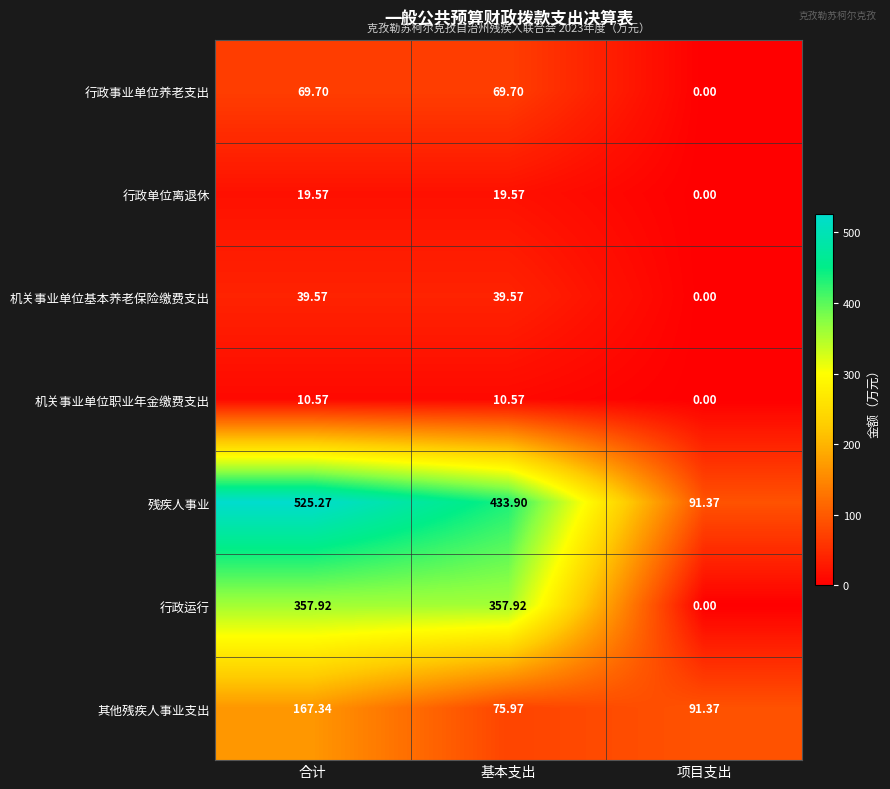

Between 基本支出 and 项目支出, which series saw the biggest shift?

行政运行